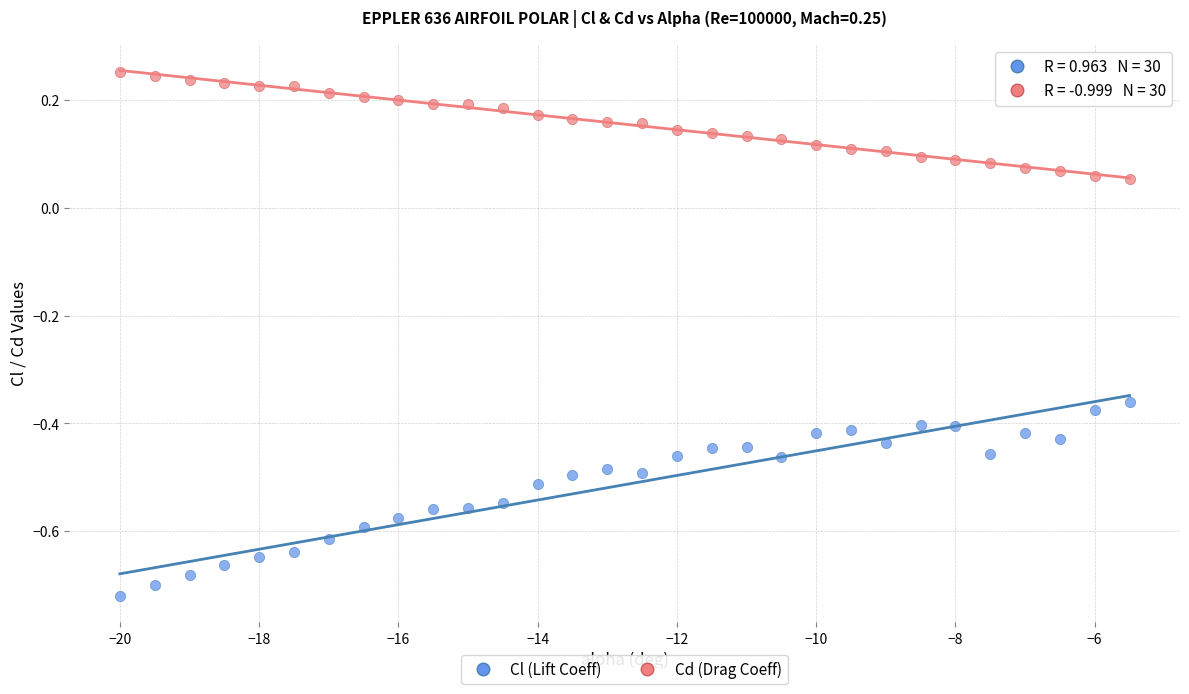

Which series has the largest Y range (max minus min)?

Cl (Lift Coeff)